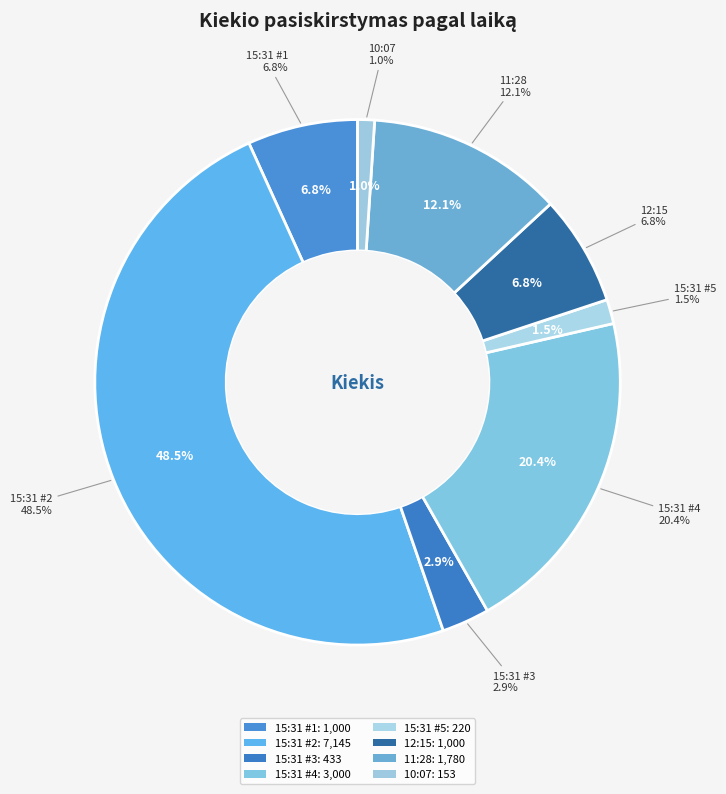

Is it true that 11:28:57 (1780) is 12% of the pie?

True